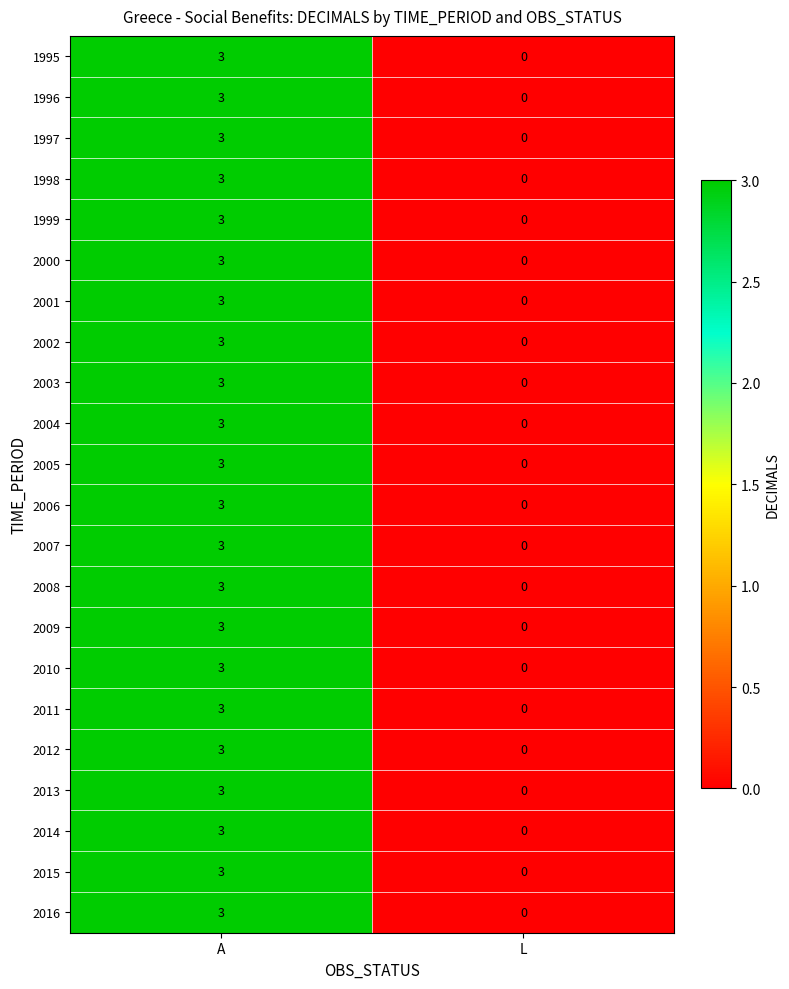

Which label corresponds to the smallest value in the chart?

L